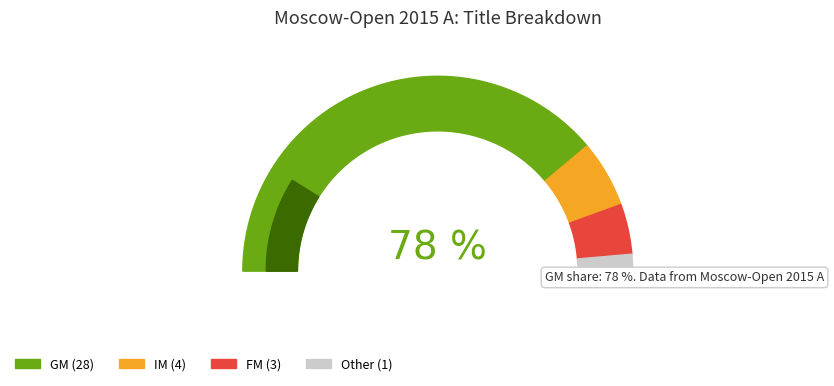

Which slice is the largest?

GM